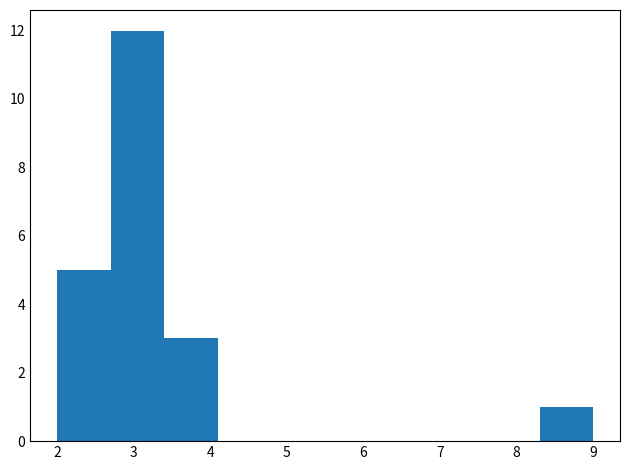

Which range on the x-axis has the tallest bar?

2.7 to 3.4